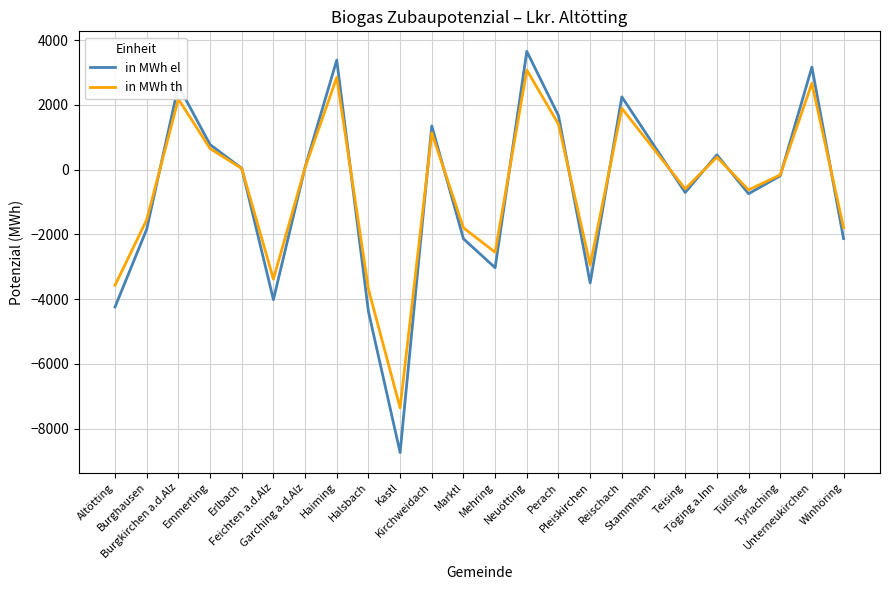

What is the maximum value for in MWh el?

3653